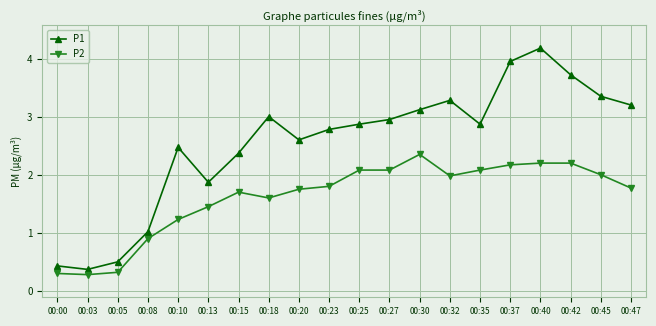

What is the sum of the P1 values at 00:35 and 00:18?

5.9